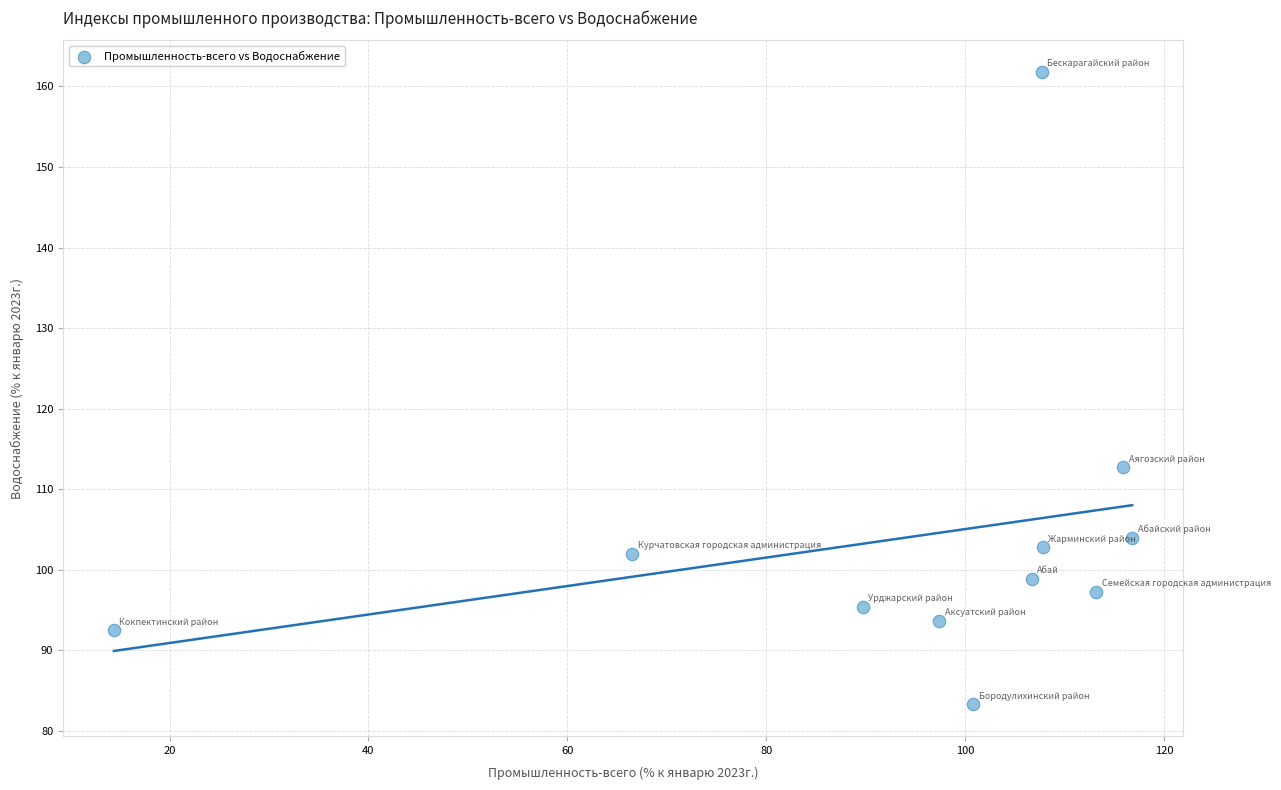

What Y value in the scatter plot is closest to 122?

112.7